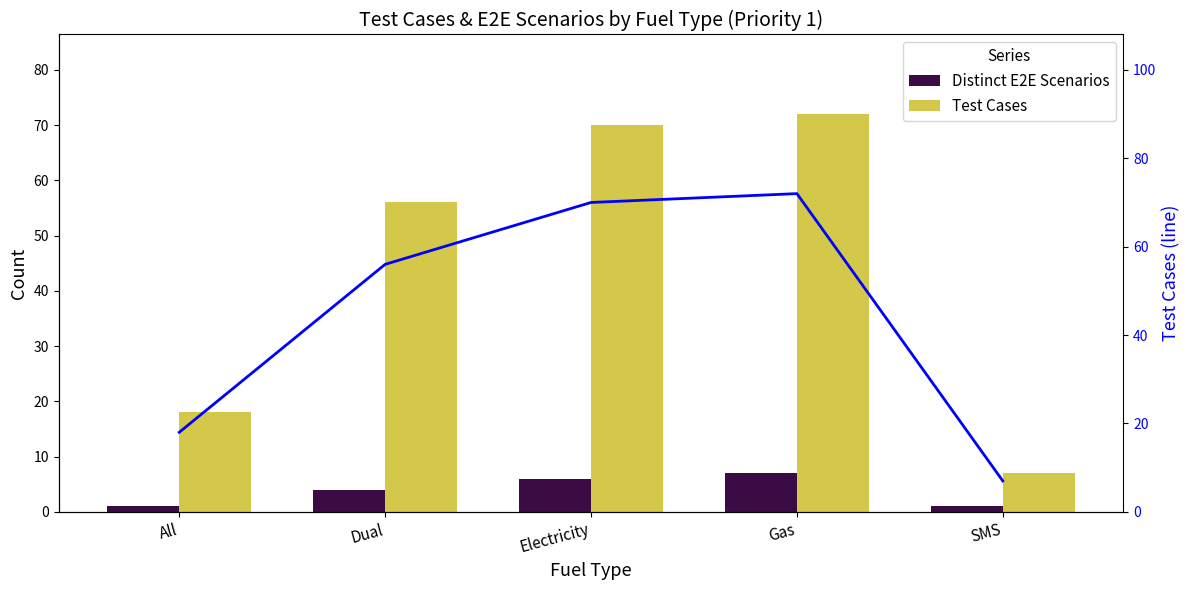

Which category has the lowest value in the Test Cases (line) series?

SMS